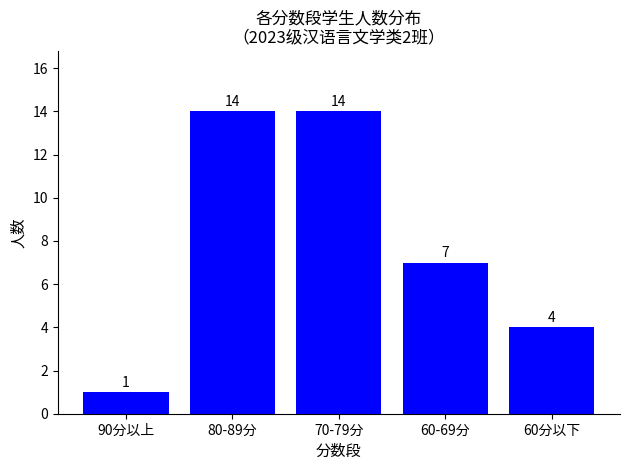

Reading left to right, transcribe all the data shown in this chart.

90分以上=1	80-89分=14	70-79分=14	60-69分=7	60分以下=4